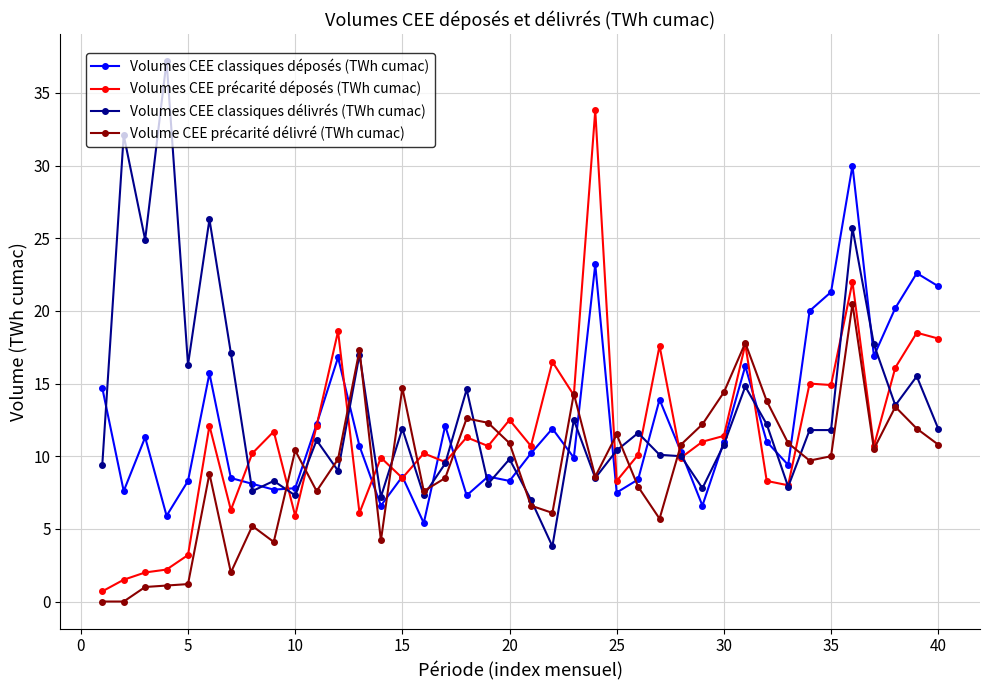

What is the average value of the Volumes CEE classiques déposés (TWh cumac) series?

12.4